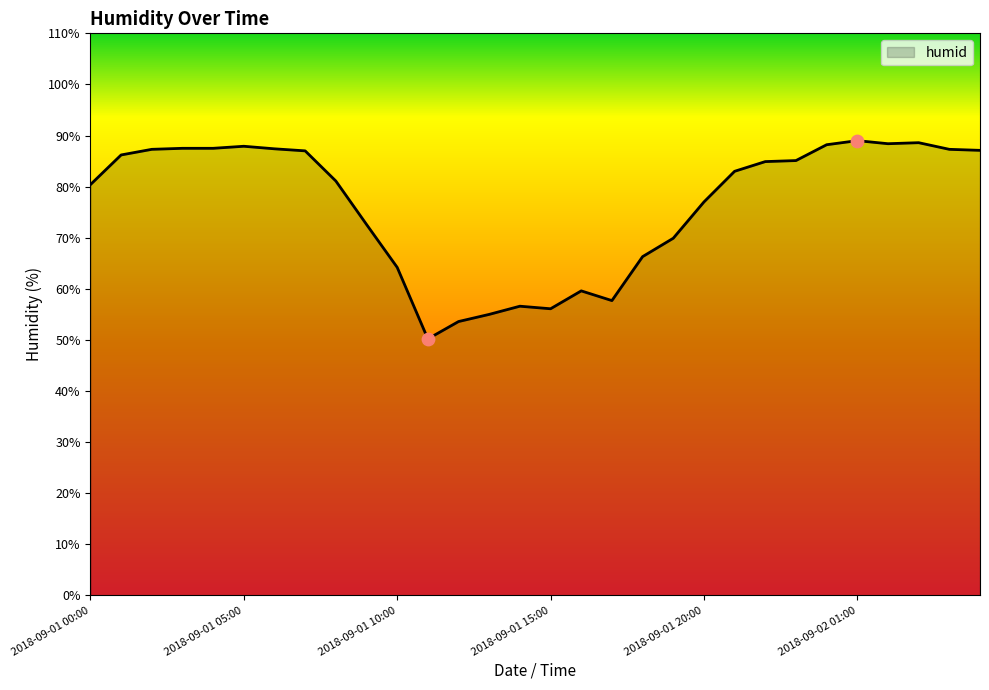

What is the greatest value displayed?

89.0